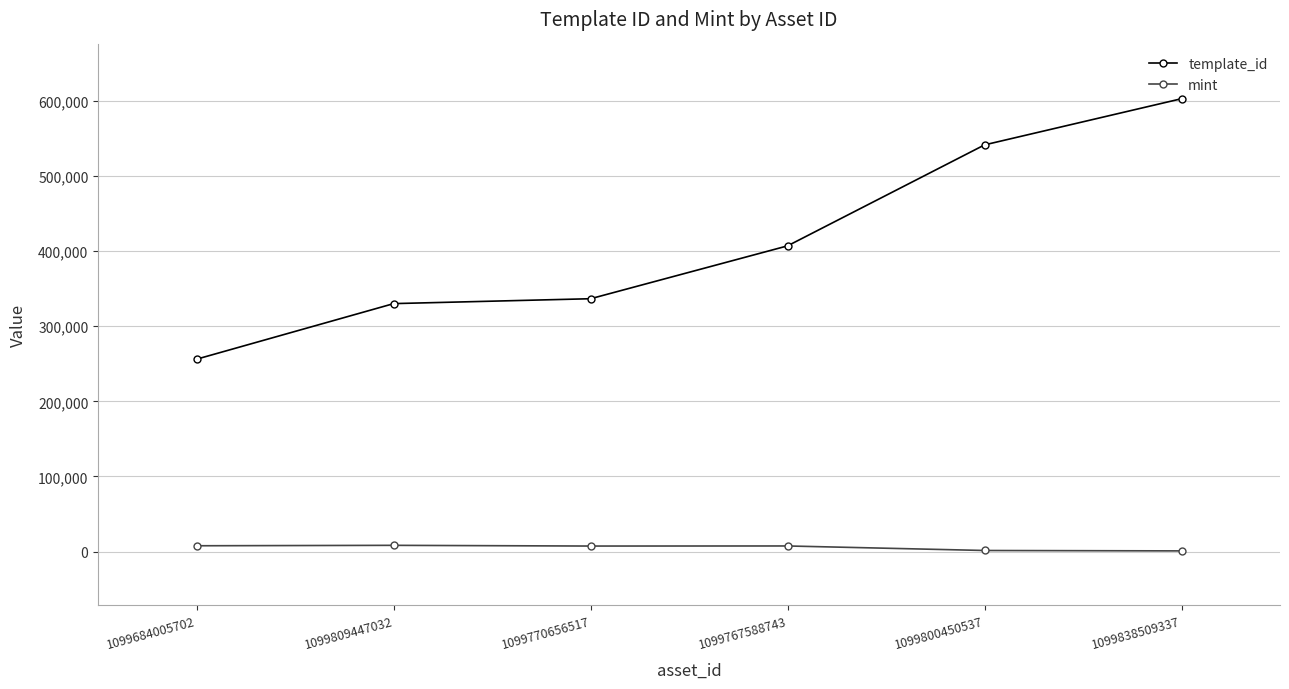

Where is template_id nearest to the value 429560?

1099767588743